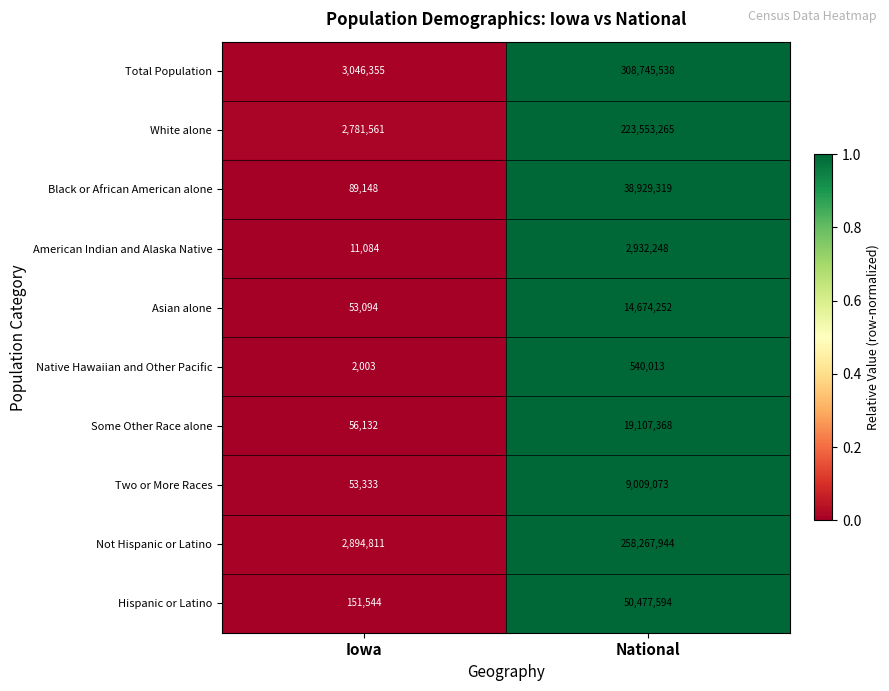

What is the greatest value displayed?

308745538